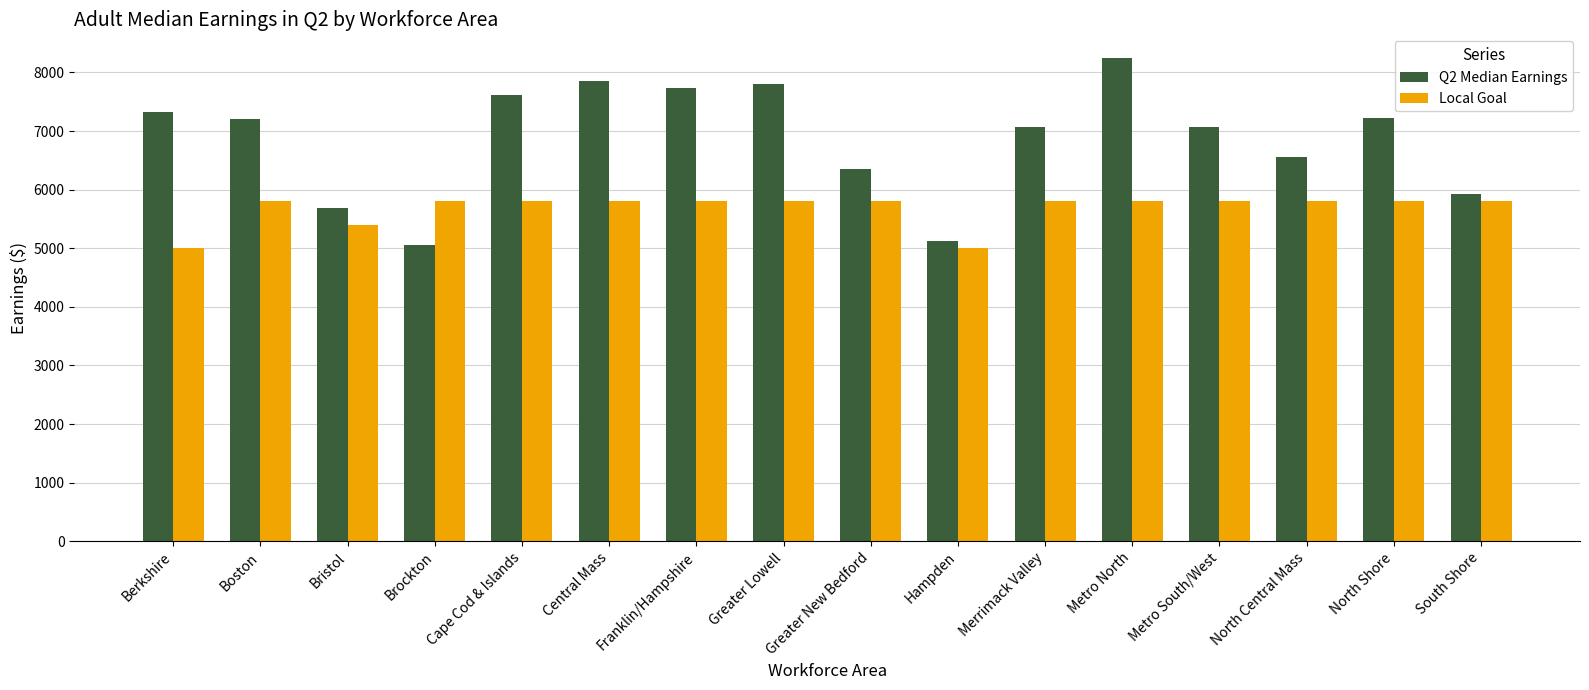

True or false: Local Goal has a value of 5800.0 at Franklin/Hampshire.

True